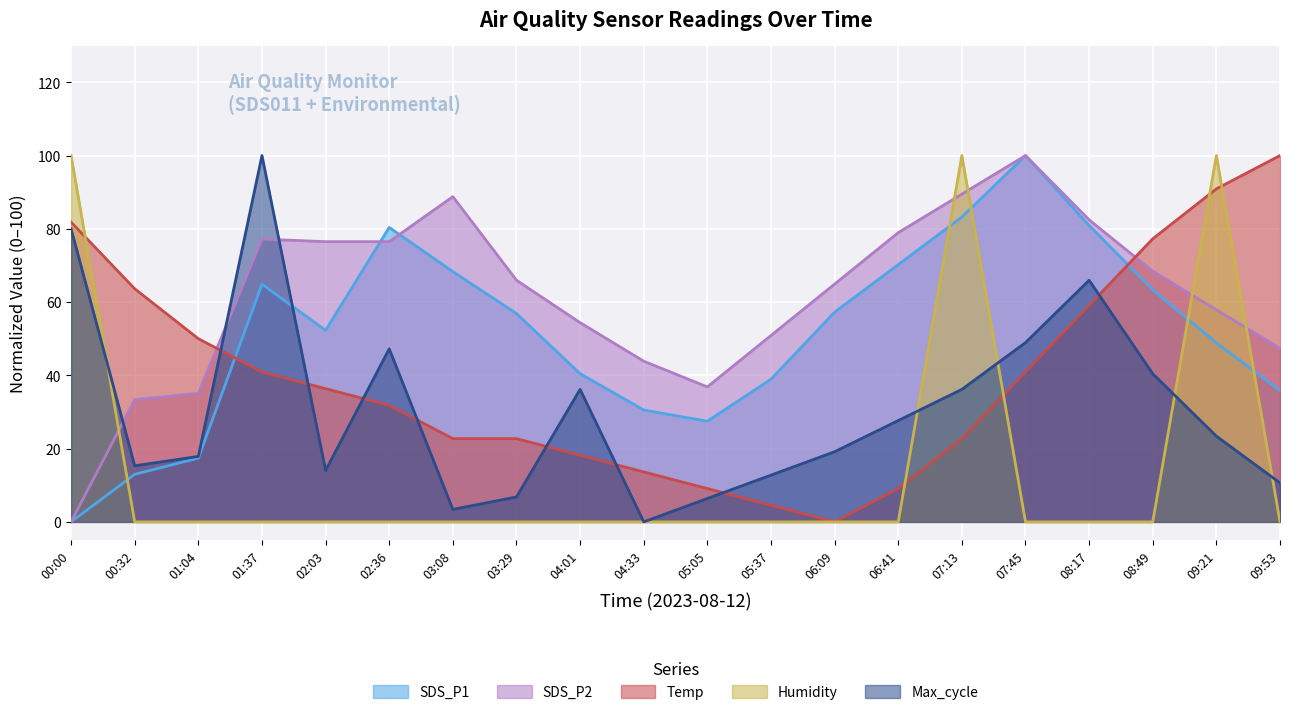

After their last crossing, which series has the higher values: Max_cycle or SDS_P2?

SDS_P2